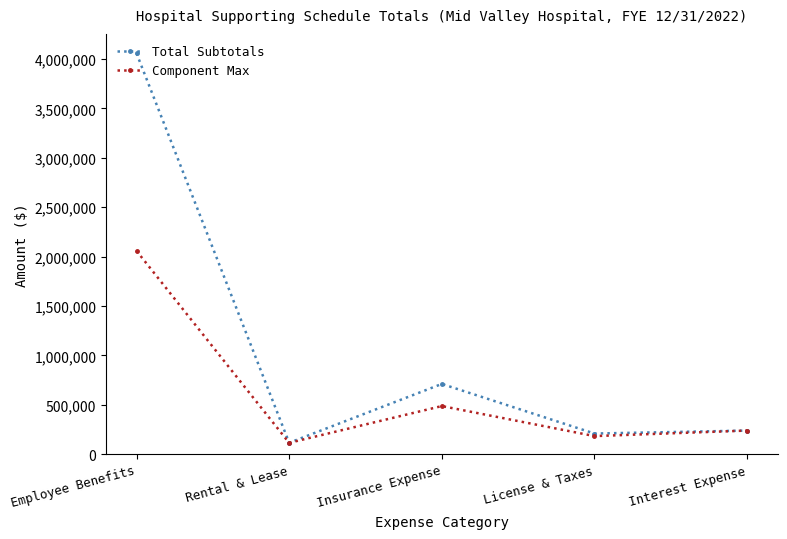

Does the chart display data point markers on the line(s)?

Yes